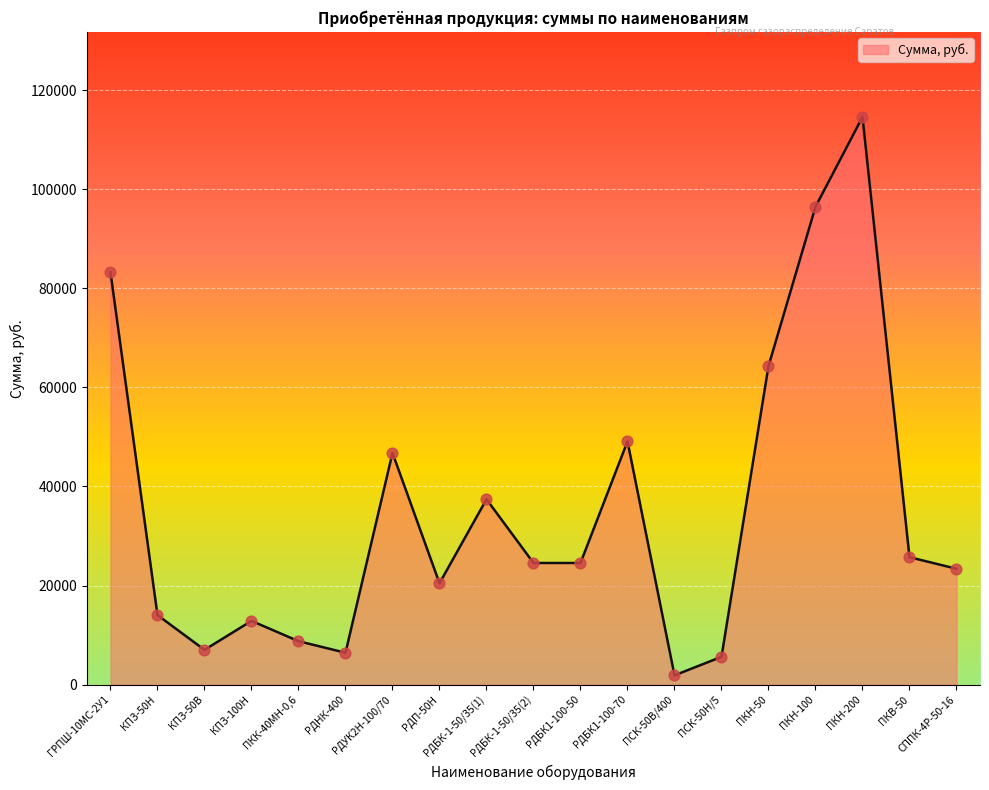

Between РДНК-400 and ПСК-50В/400, which is larger?

РДНК-400